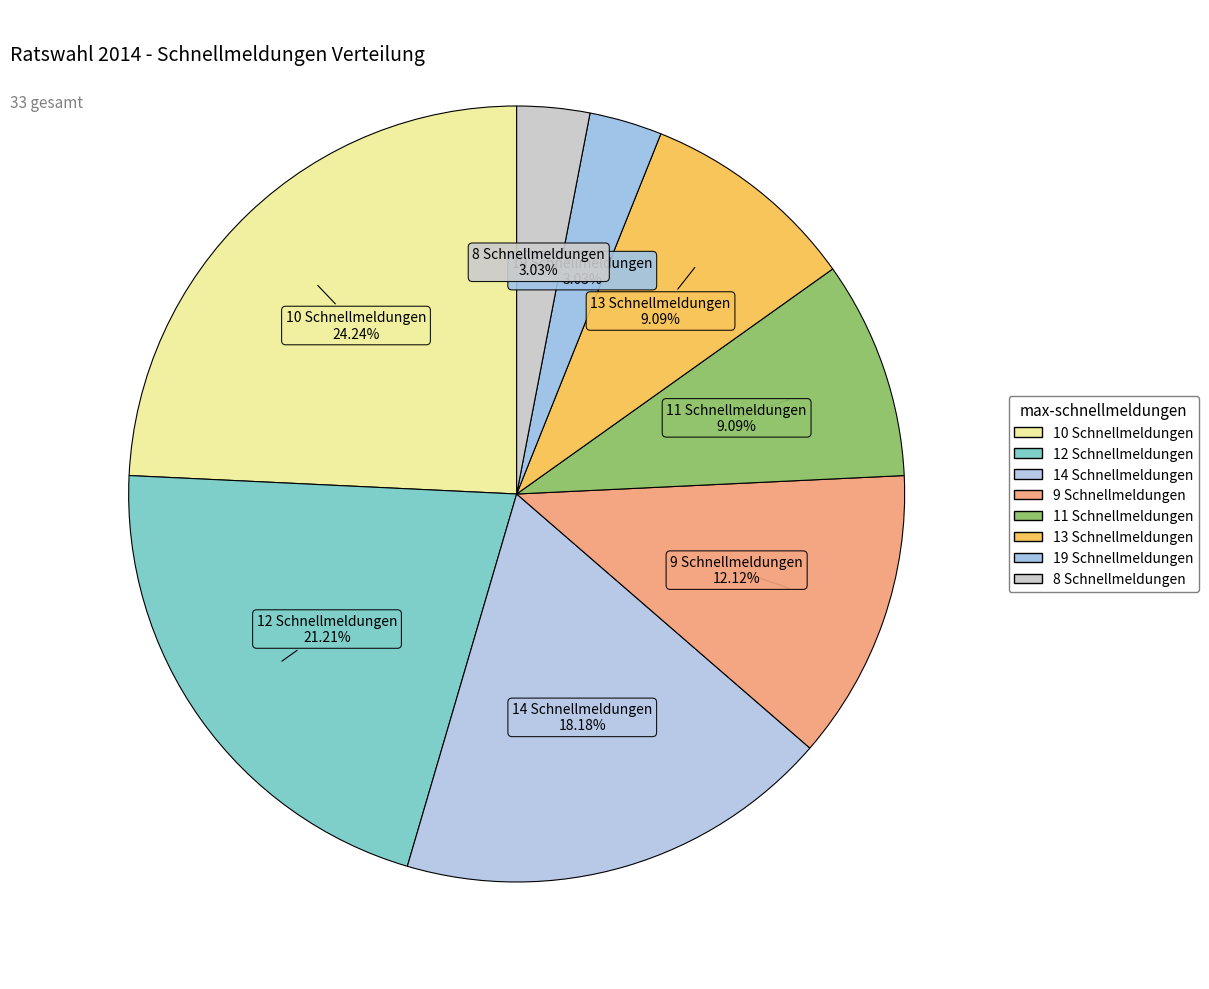

How many segments does this pie chart have?

8